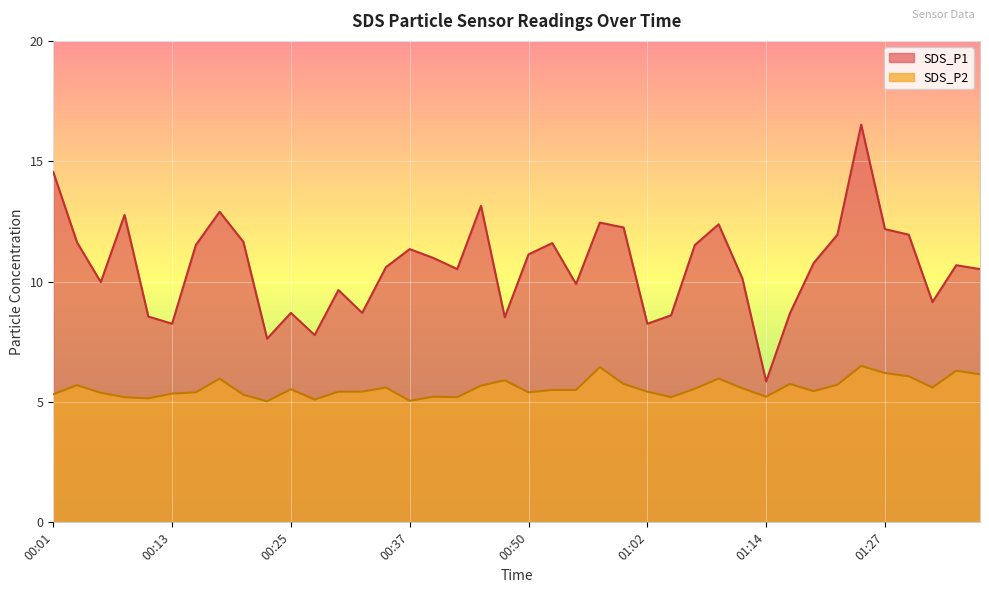

At which category does SDS_P1 reach its first local peak?

00:08